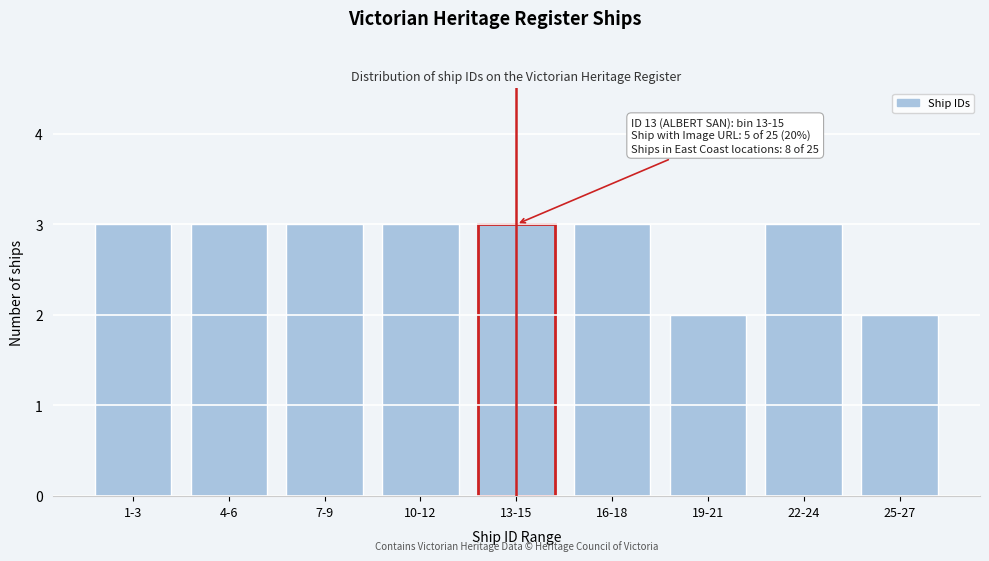

Reading left to right, list all the values displayed in this chart.

3	3	3	3	3	3	2	3	2